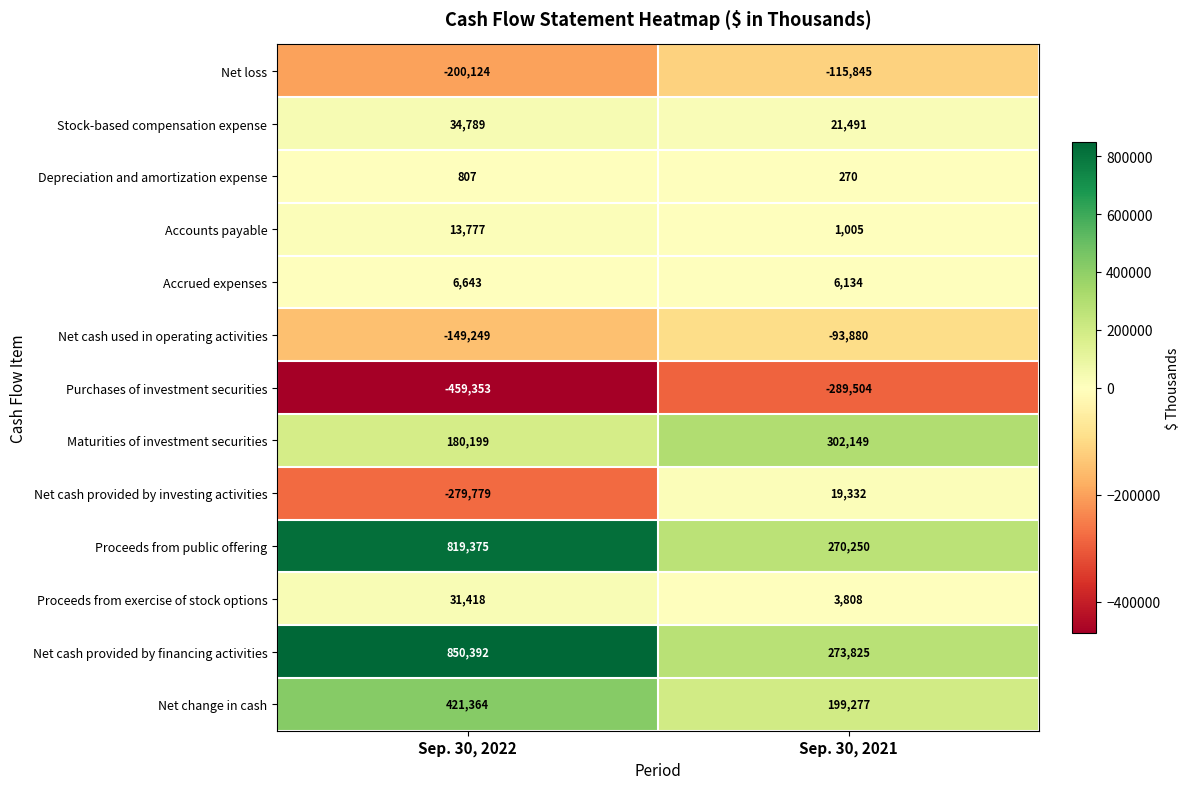

At which category is the sum across all series the highest?

Sep. 30, 2022